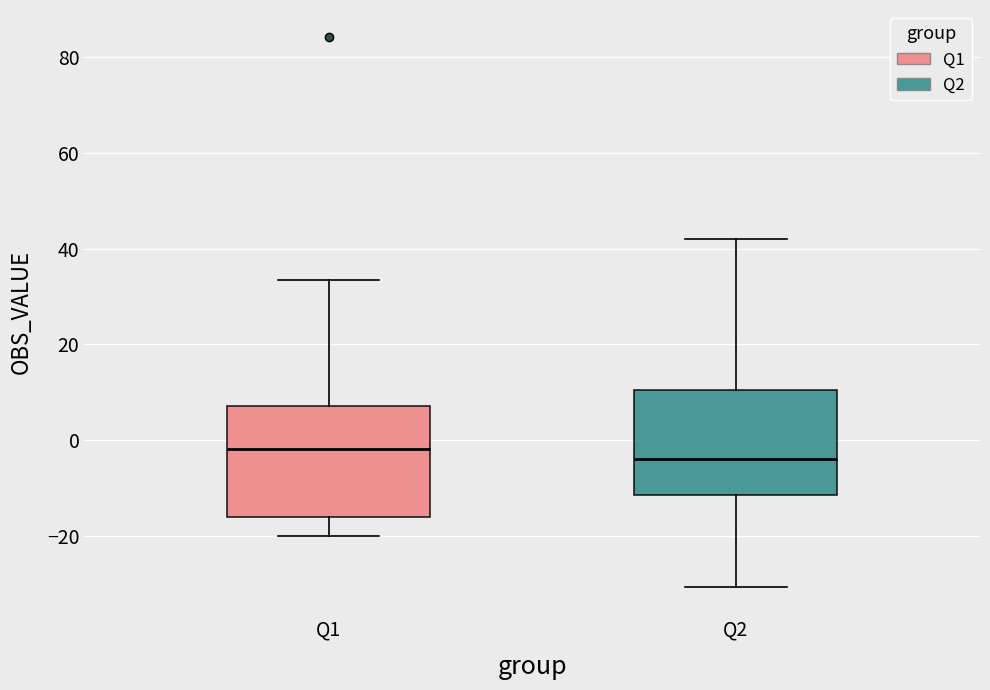

Which box's median line is the lowest?

Q2